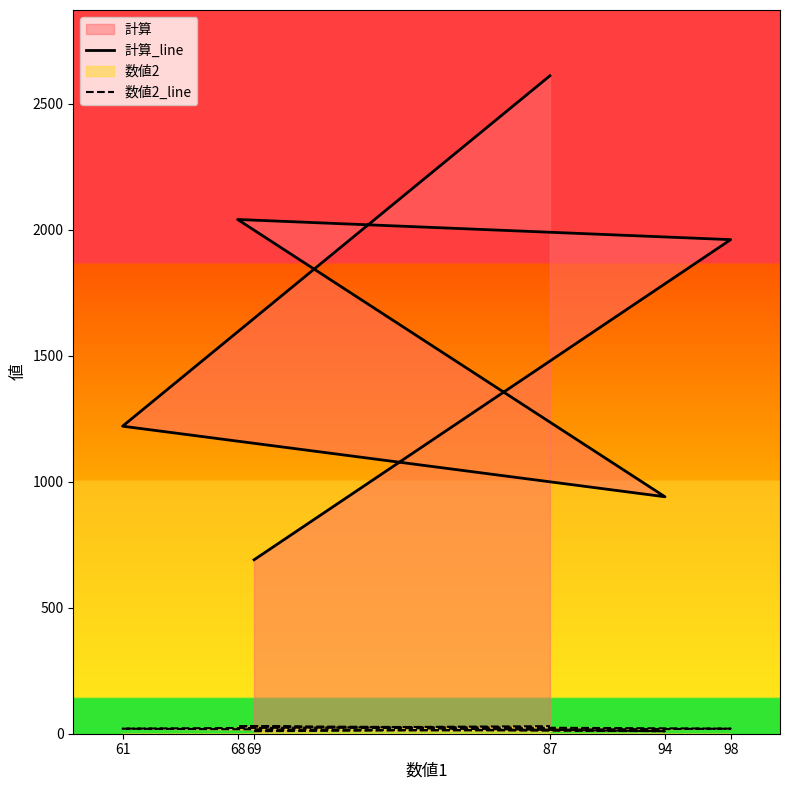

How many data points in 数値2_line are above 20?

2